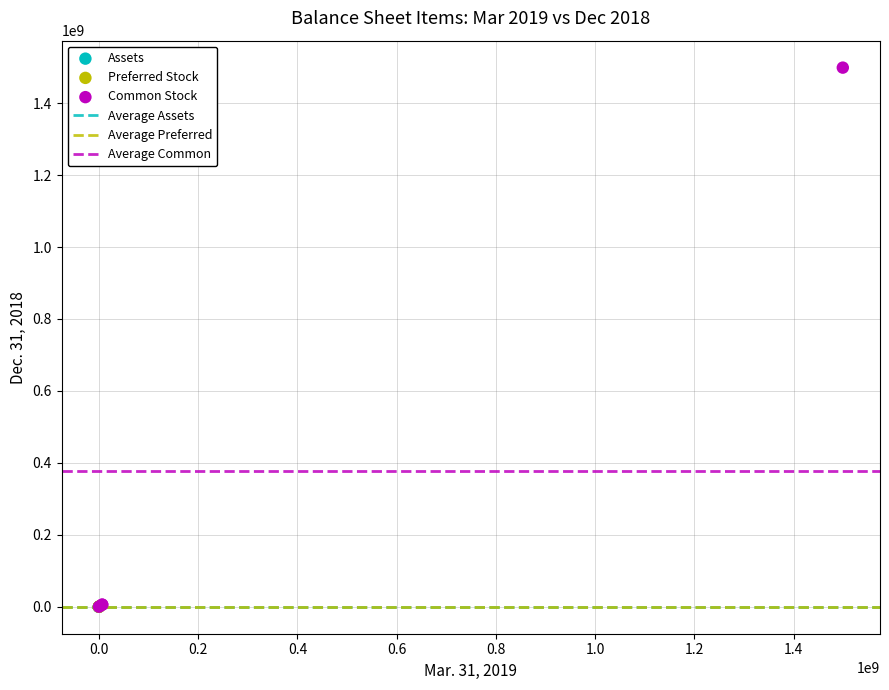

Which series has the largest Y range (max minus min)?

Common Stock